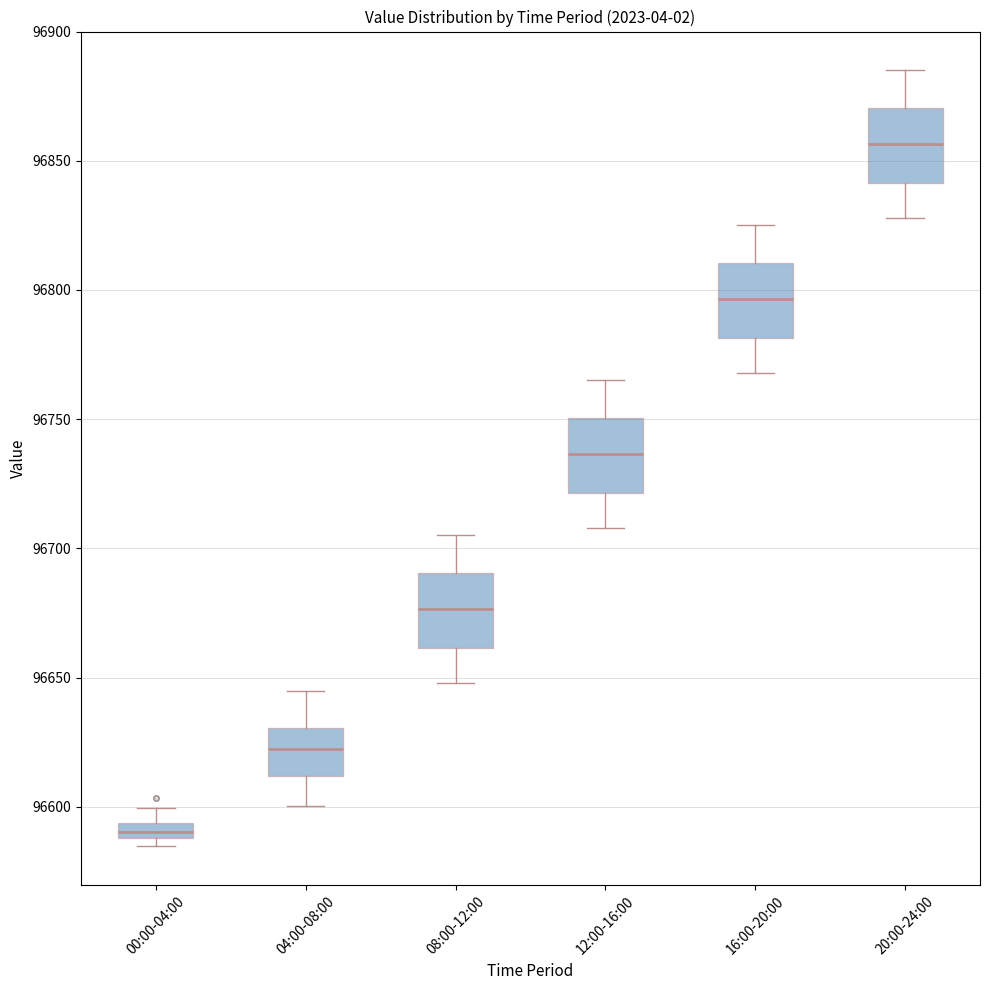

Which box has the highest median line?

20:00-24:00